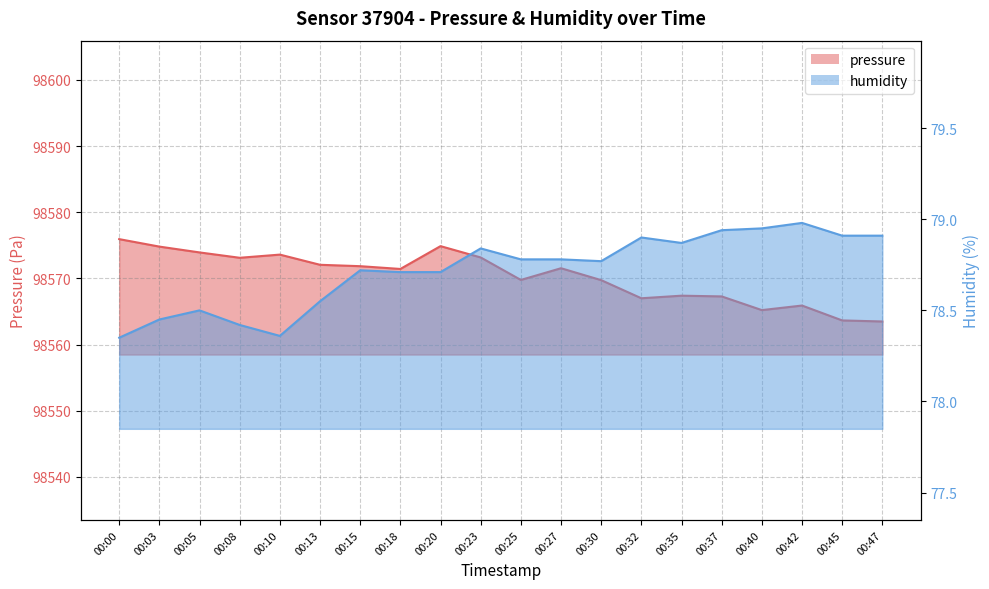

What is the difference between the highest and lowest values at 00:00?

98497.6